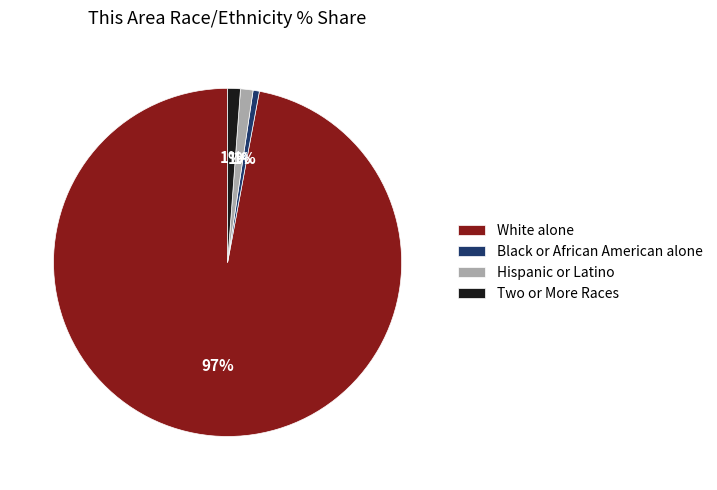

What is the majority slice?

White alone